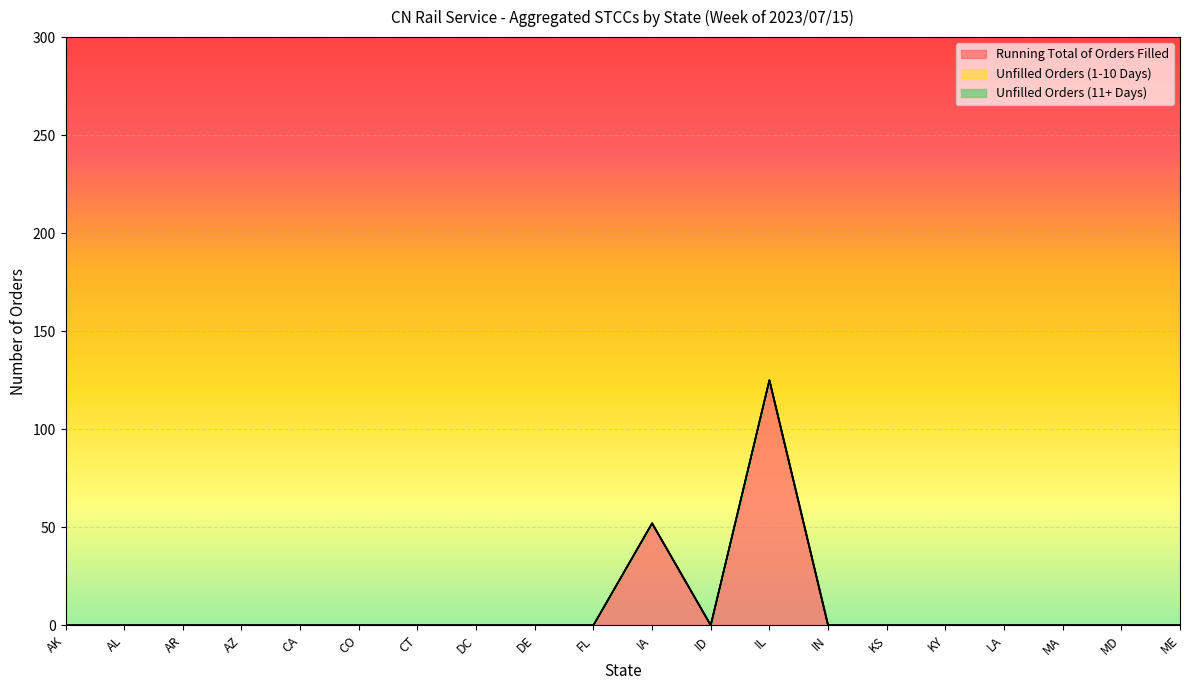

Which series changed the most between FL and IN?

Running Total of Orders Filled